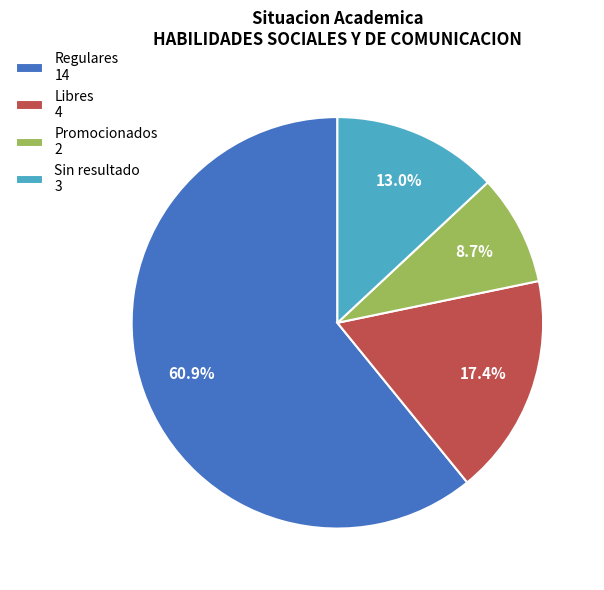

Count the number of slices in the pie.

4